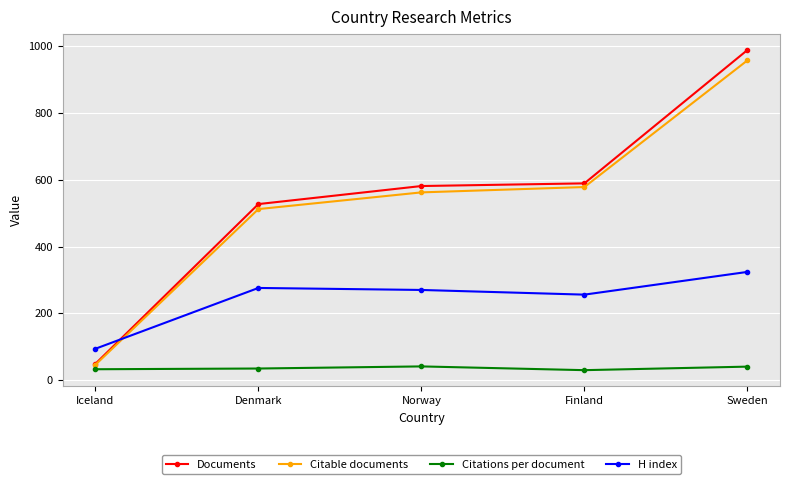

Is this an area chart (filled region under the line)?

No